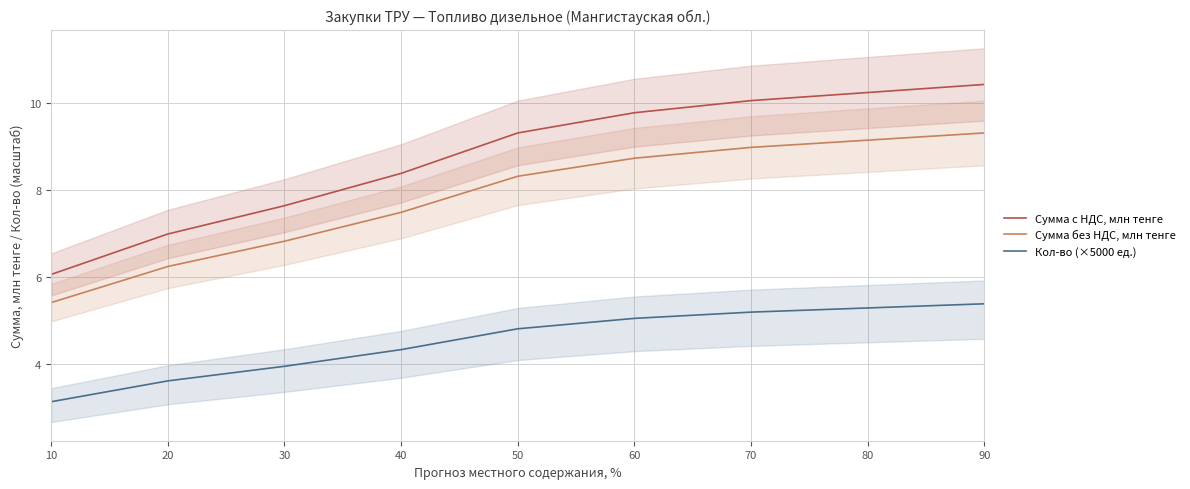

Reading right to left, extract all data points from this chart.

Сумма с НДС, млн тенге: 90=10.4	80=10.2	70=10.1	60=9.8	50=9.3	40=8.4	30=7.6	20=7.0	10=6.1
Сумма без НДС, млн тенге: 90=9.3	80=9.1	70=9.0	60=8.7	50=8.3	40=7.5	30=6.8	20=6.2	10=5.4
Кол-во (×5000 ед.): 90=5.4	80=5.3	70=5.2	60=5.0	50=4.8	40=4.3	30=3.9	20=3.6	10=3.1